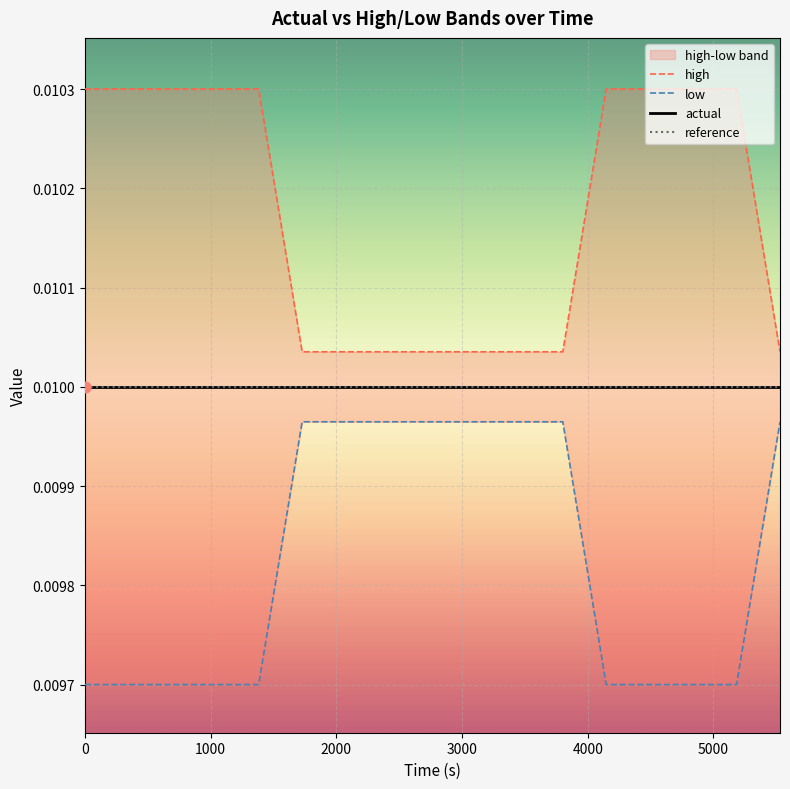

At which category is the sum across all series the highest?

1000